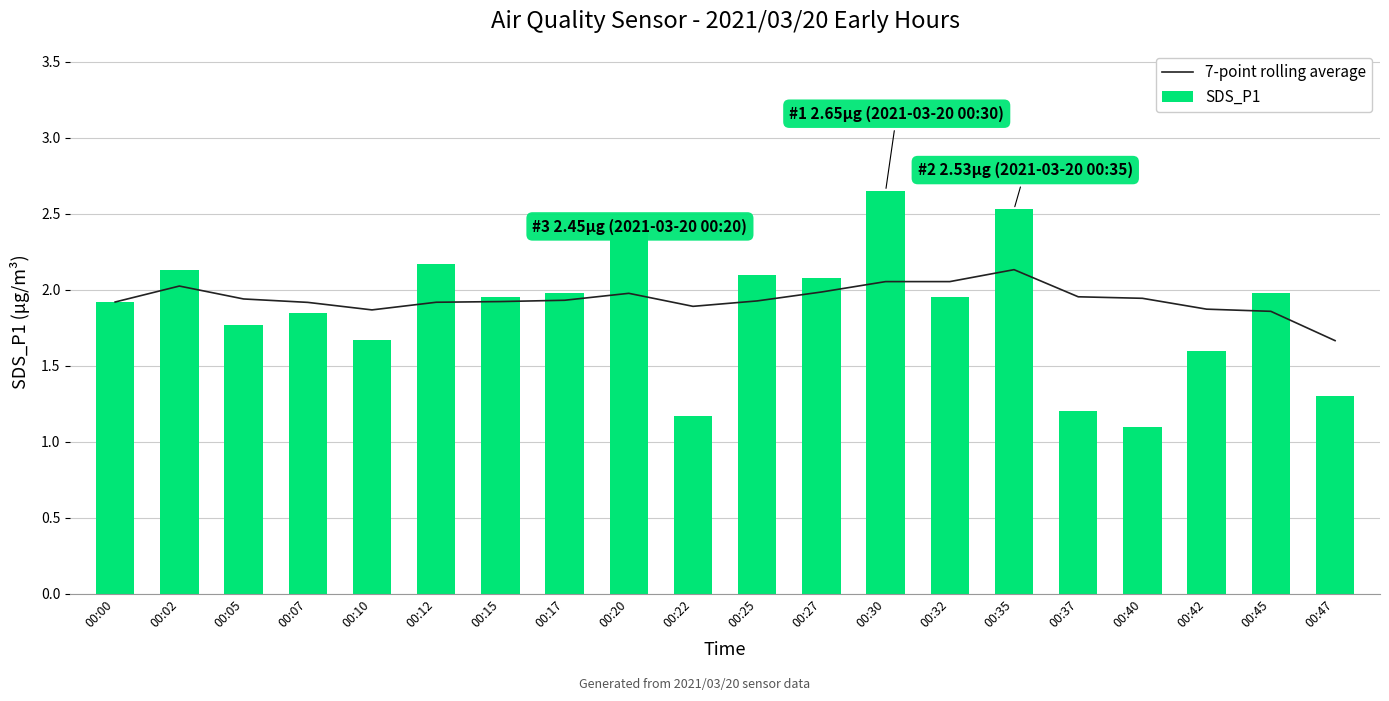

What are all the series names shown in the legend?

7-point rolling average, SDS_P1